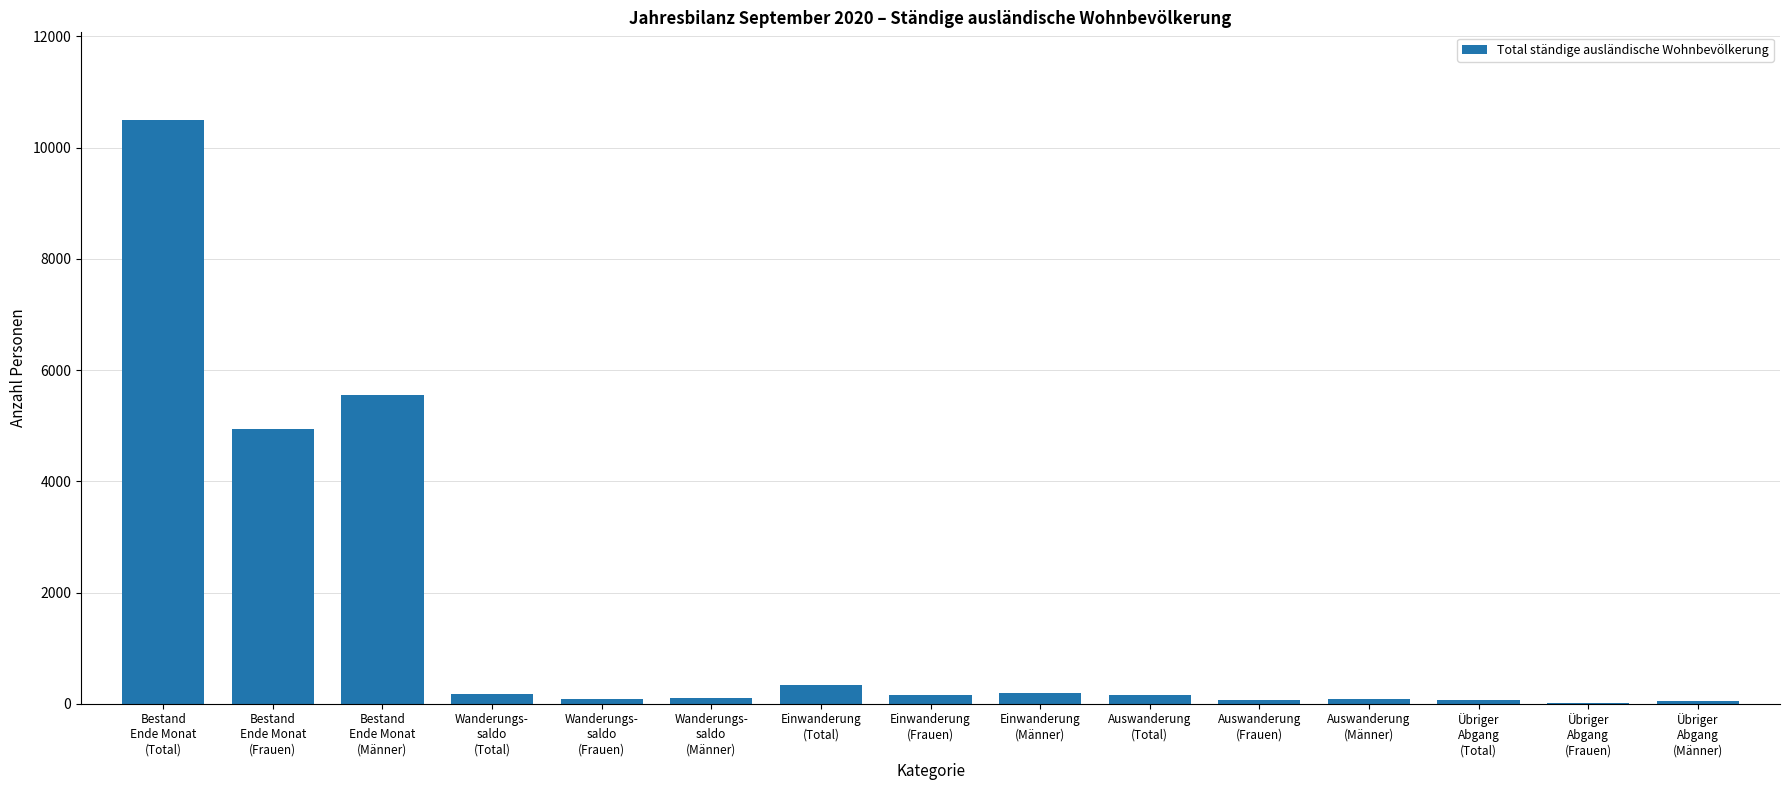

At which category does the chart reach its peak across all series?

Bestand
Ende Monat
(Total)